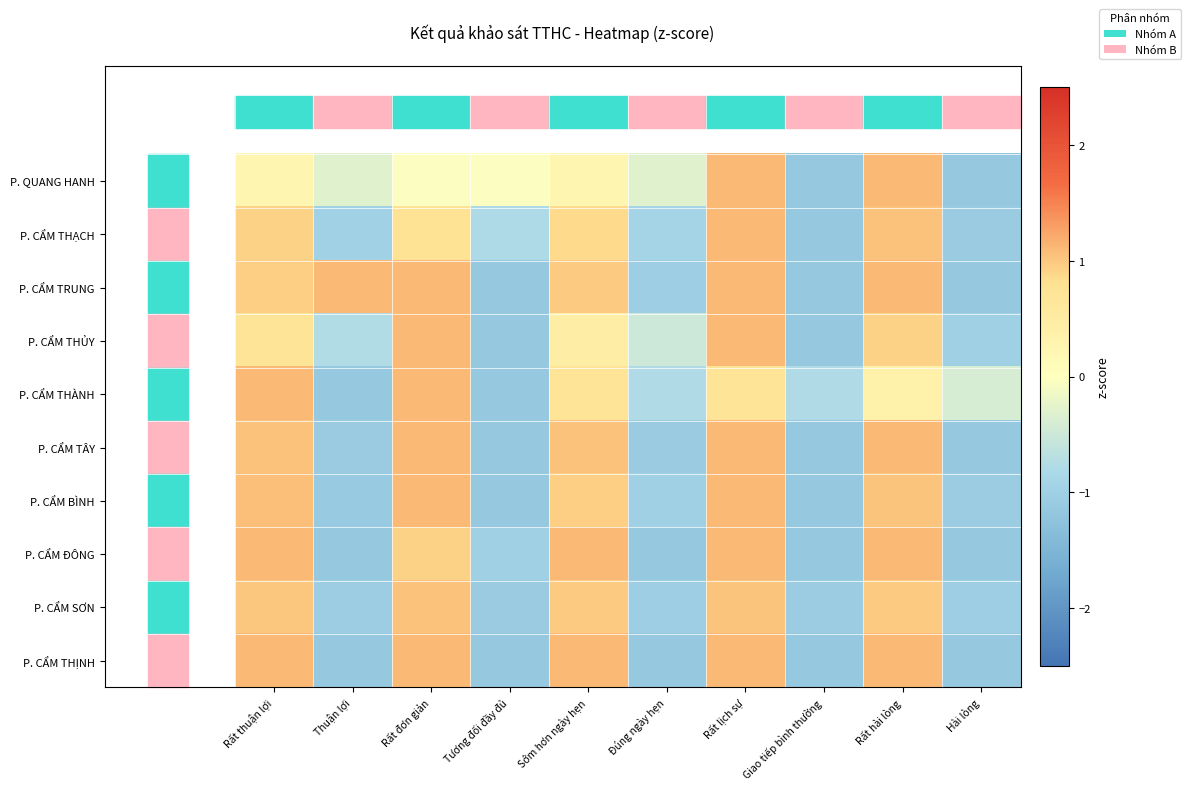

What is the spread (max minus min) of values at Rất đơn giản?

1.1